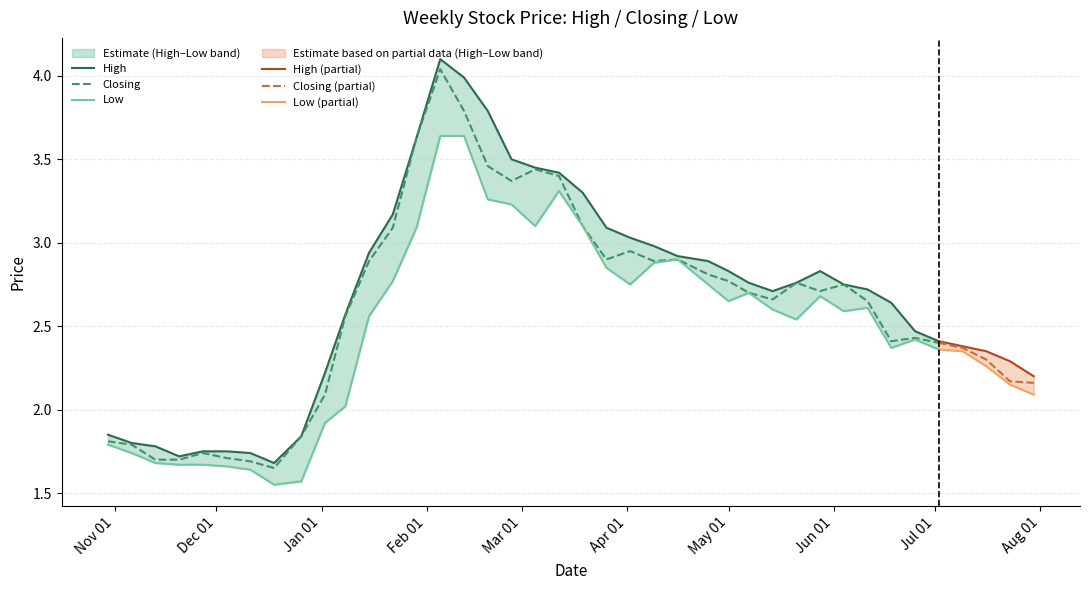

At which category is the sum across all series the highest?

05/02/2023